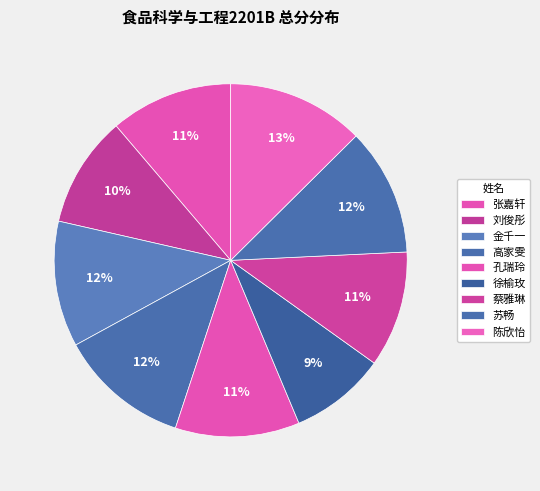

Is 高家雯 the majority of the pie?

No